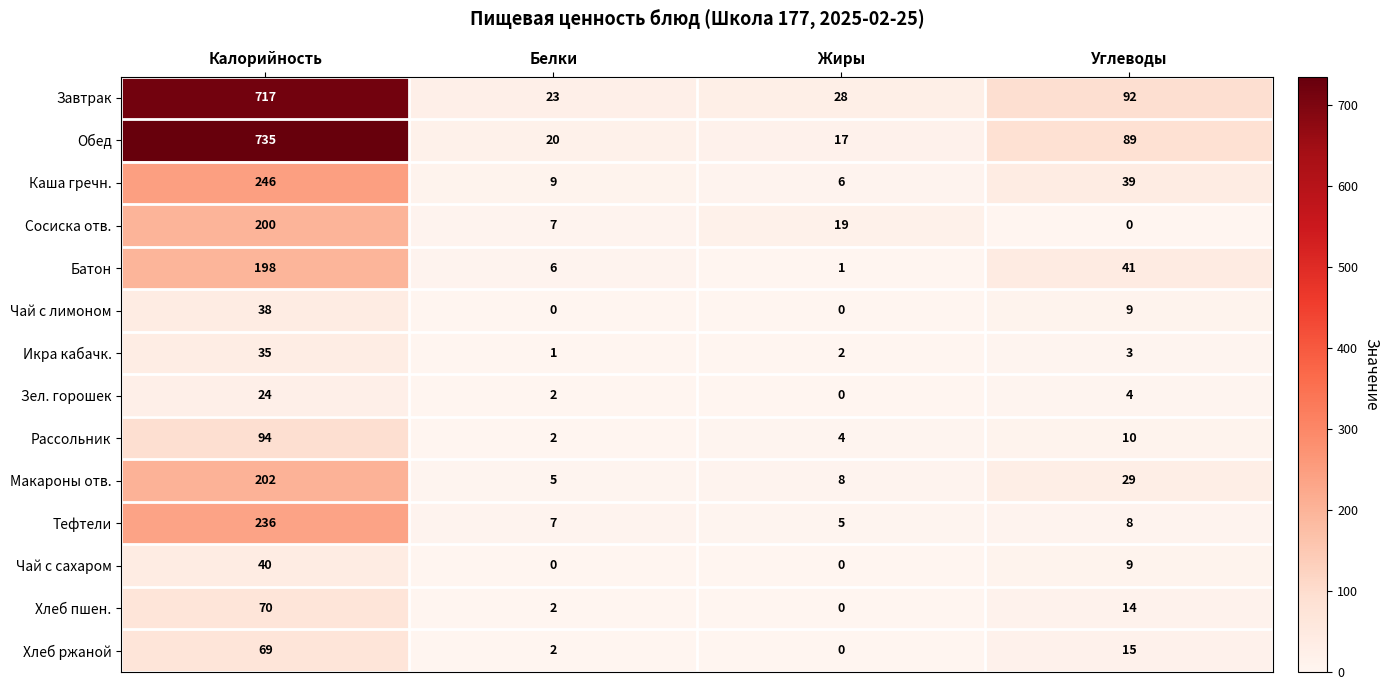

At which label is Хлеб пшен. closest to 35?

Углеводы